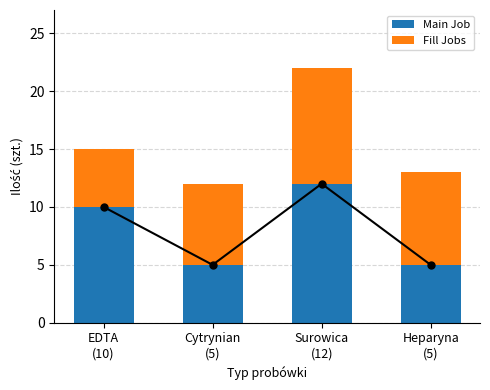

What position from the right is Cytrynian
(5)?

3